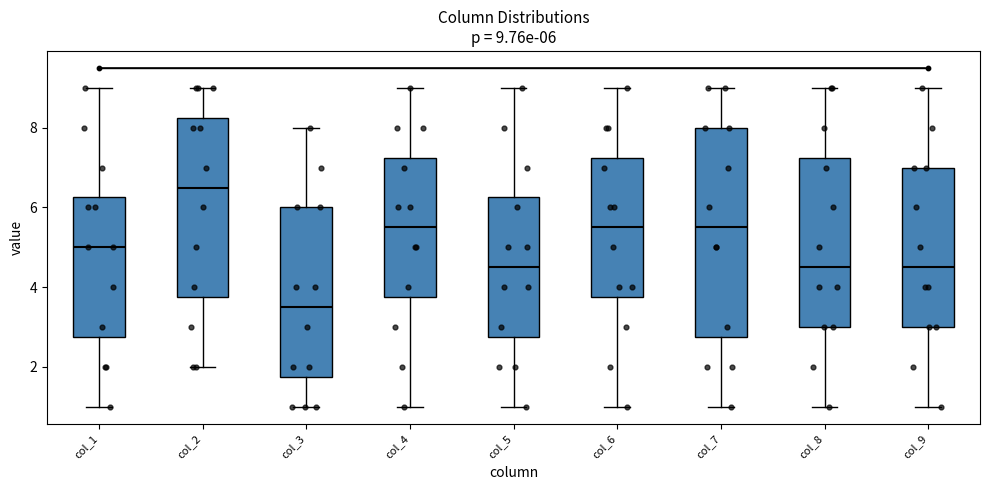

Which box's median line is the lowest?

col_3